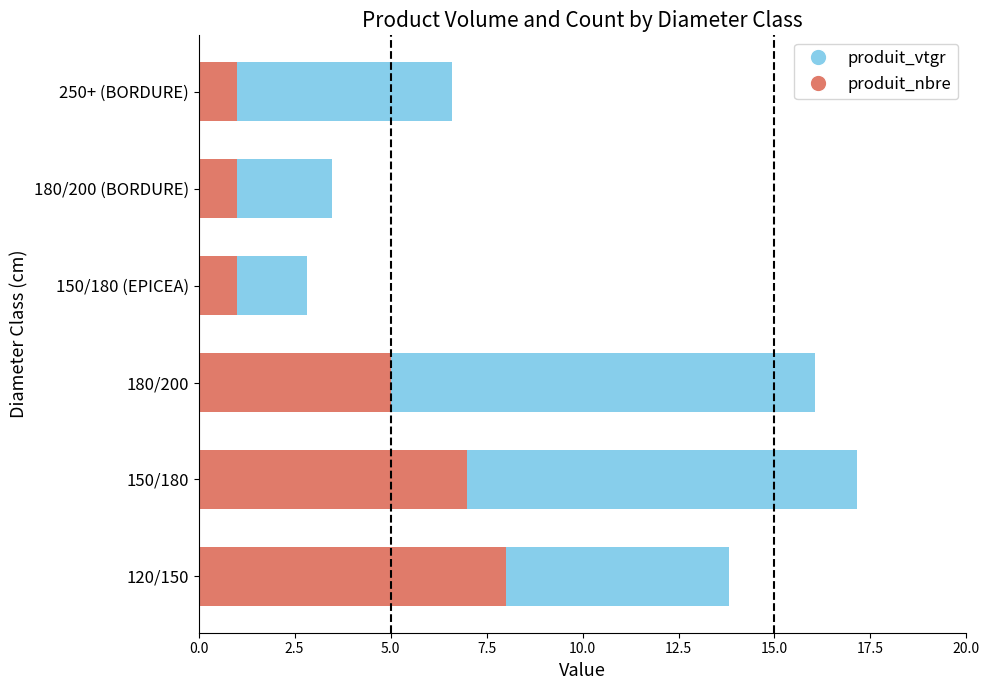

How many data points does each series have?

6